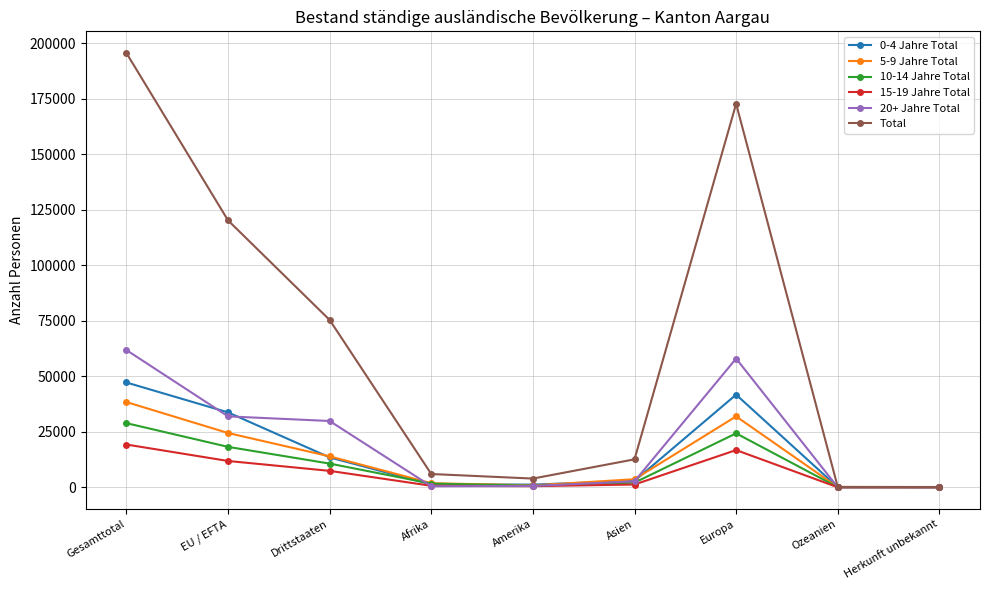

True or false: Total has more than 1 points higher than both neighbors.

False